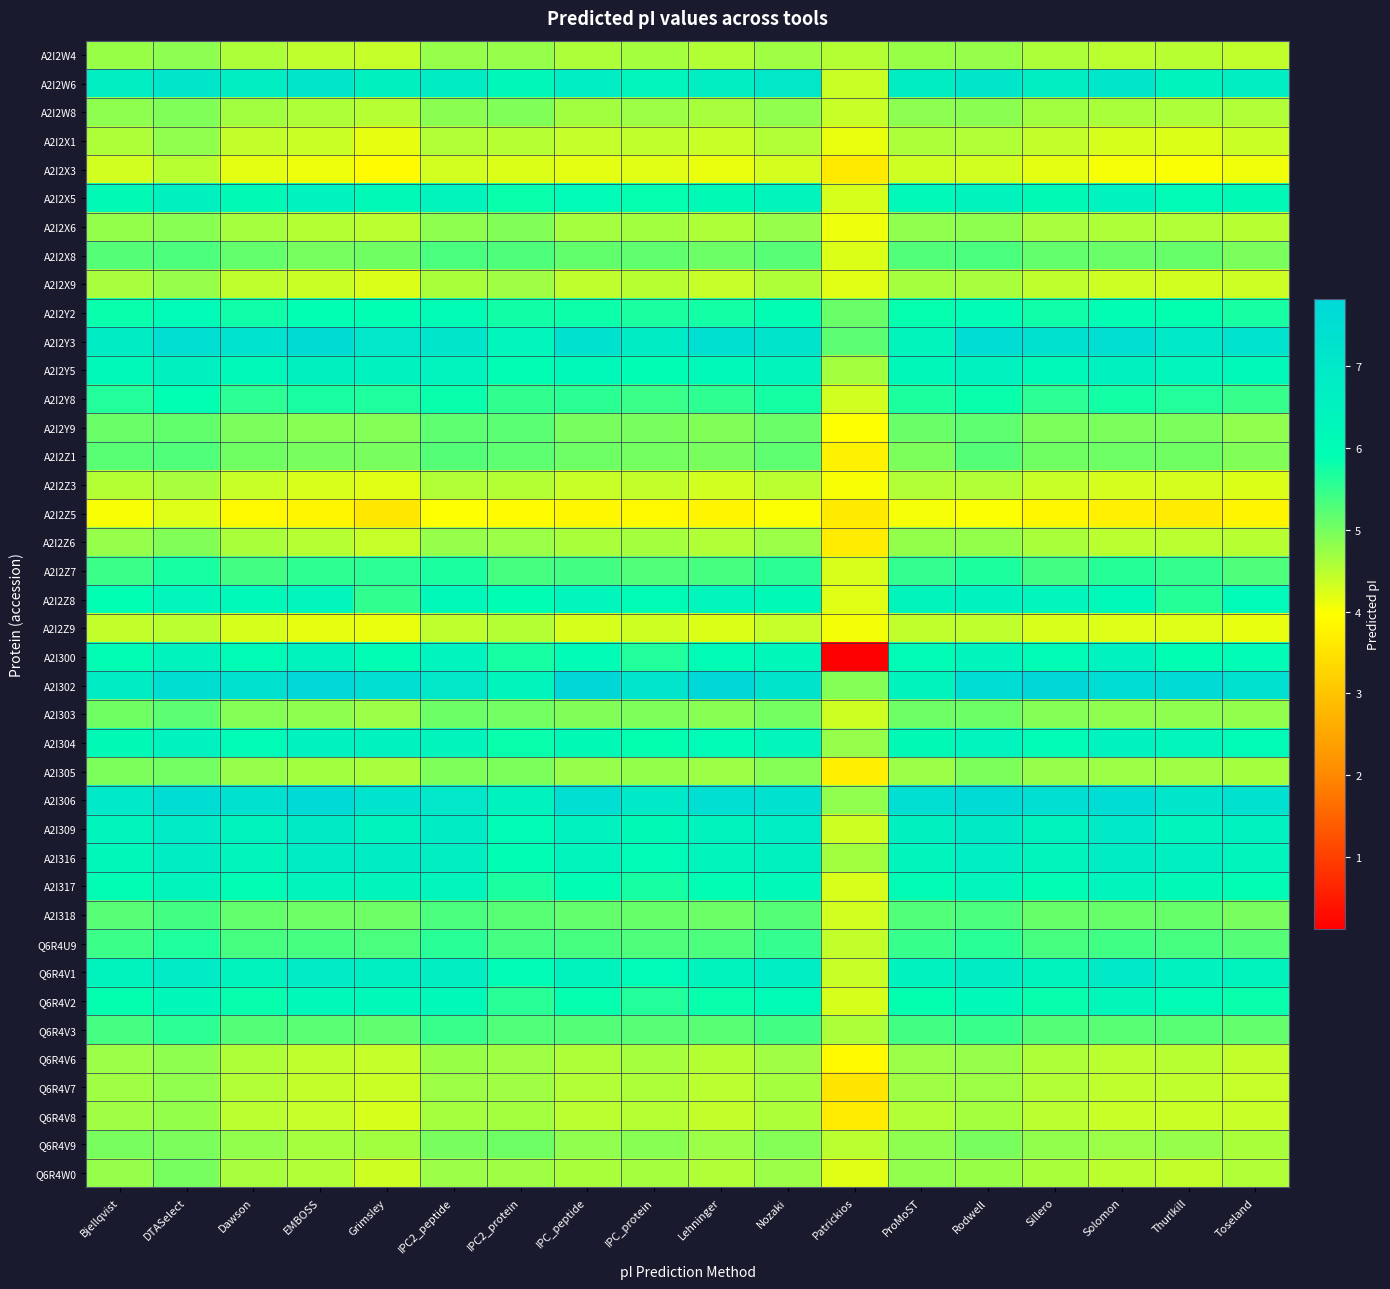

What is the total value across all series at Toseland?

211.6